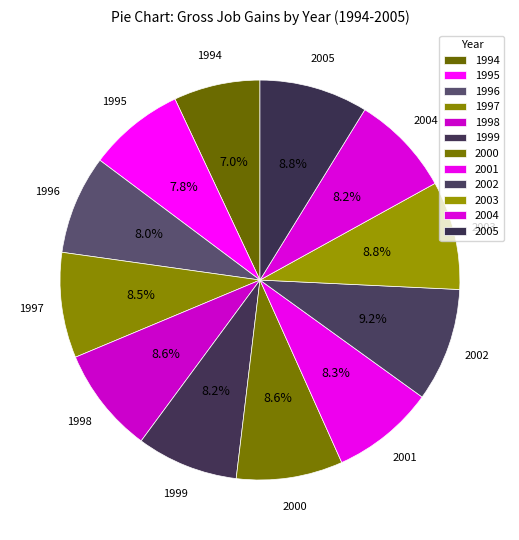

What percentage is the 2003 slice, to the nearest percent?

9%